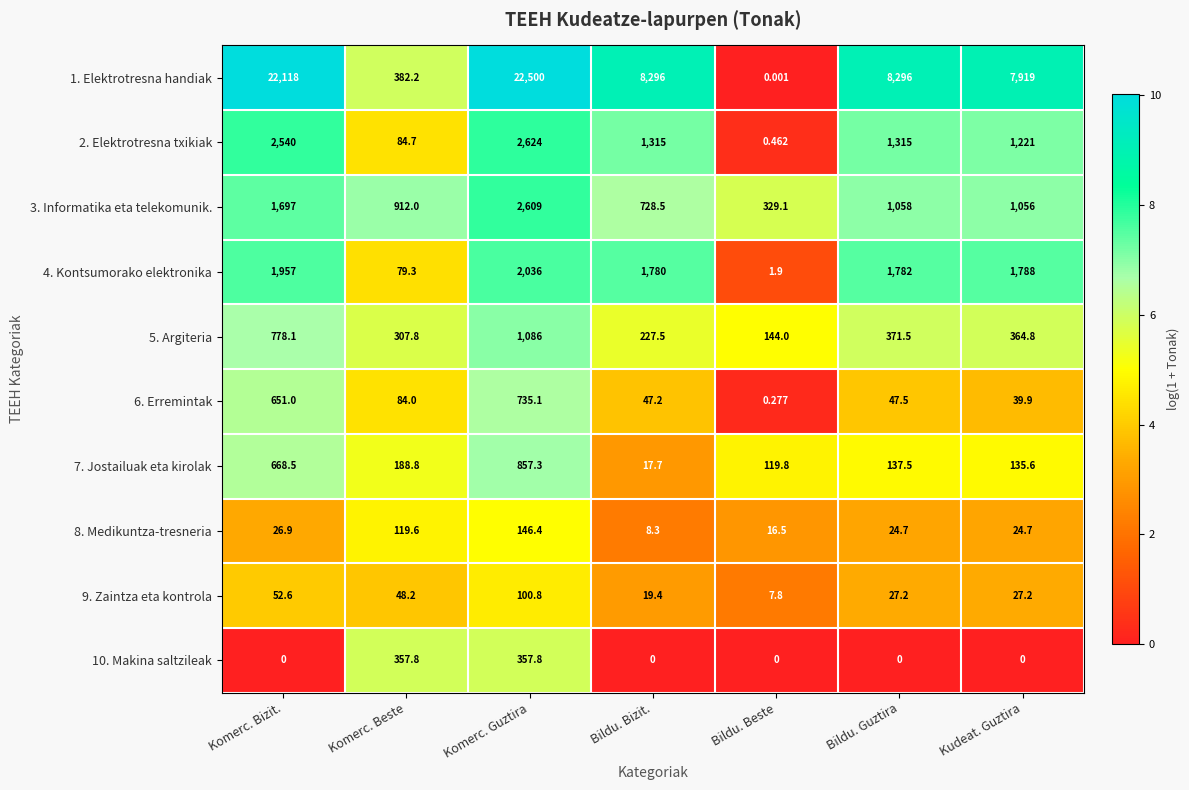

At which label is 3. Informatika eta telekomunik. closest to 1469?

Komerc. Bizit.